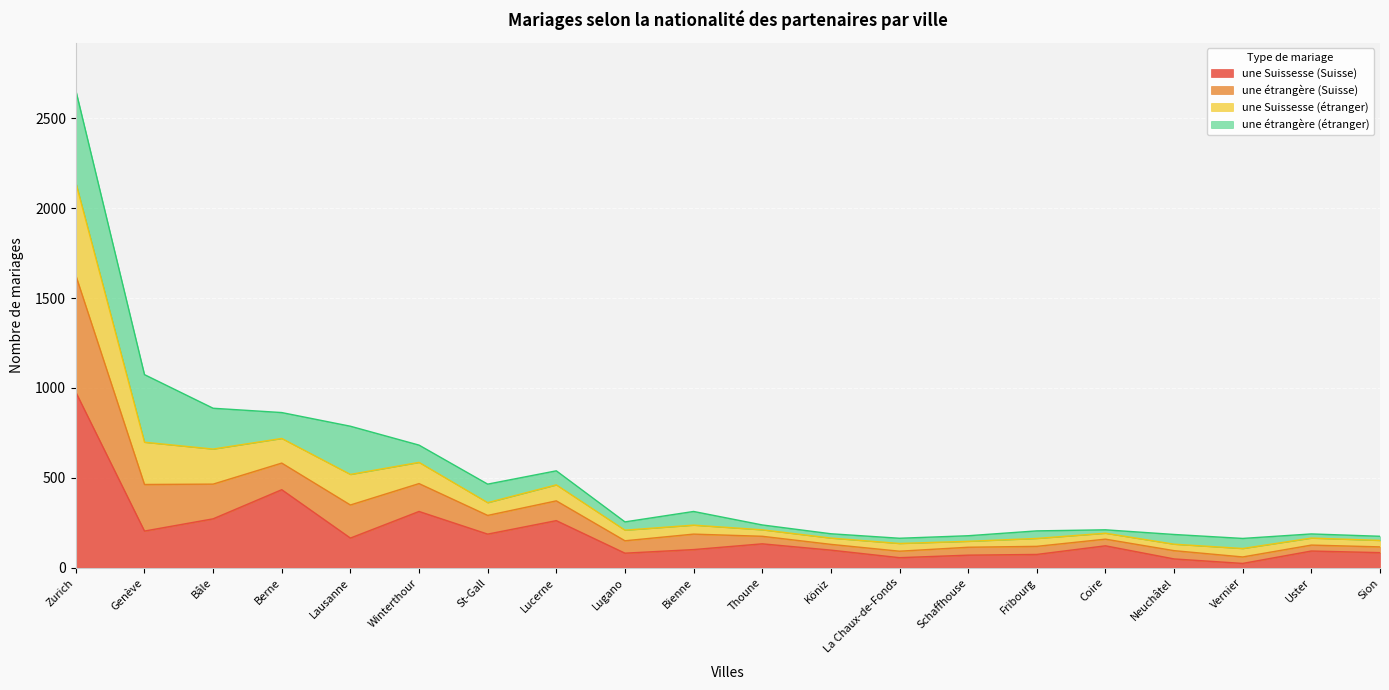

What is the total value across all series at Bâle?

887